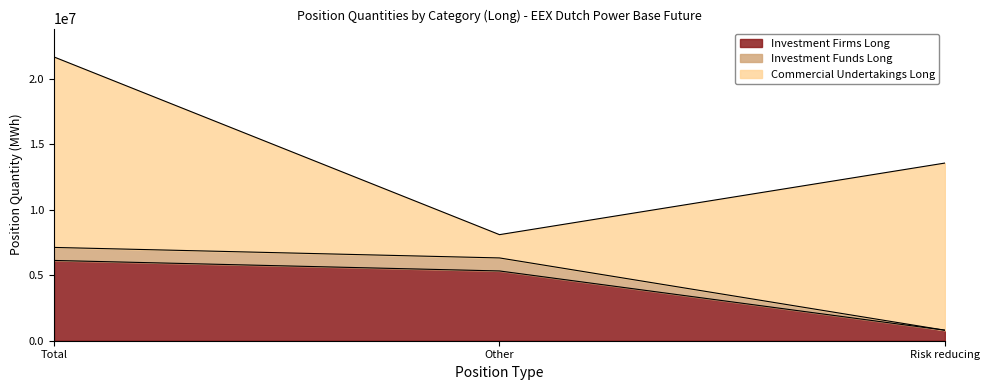

At which label does Investment Firms Long first exceed 5327130?

Total